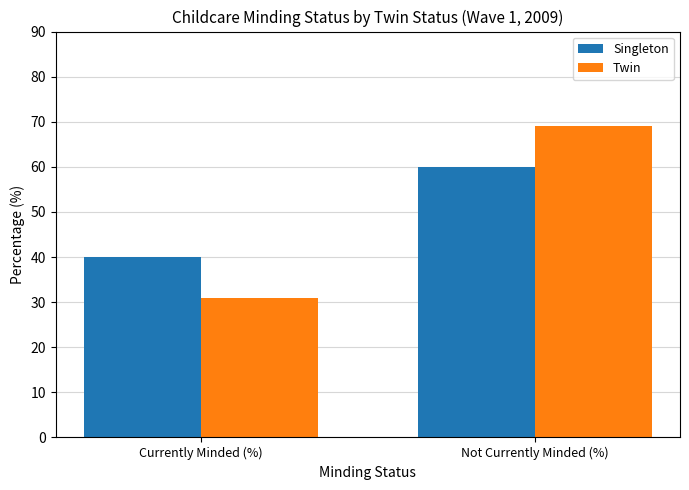

What is the label of the 1st bar from the right?

Not Currently Minded (%)